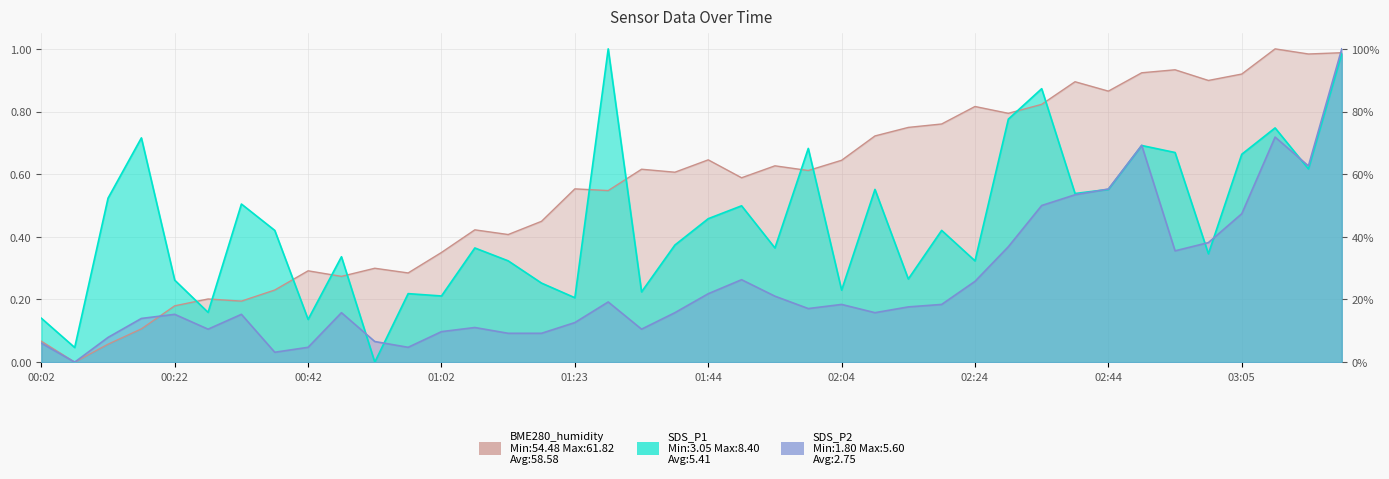

List the series in order of their peak value, lowest first.

BME280_humidity, SDS_P1, SDS_P2